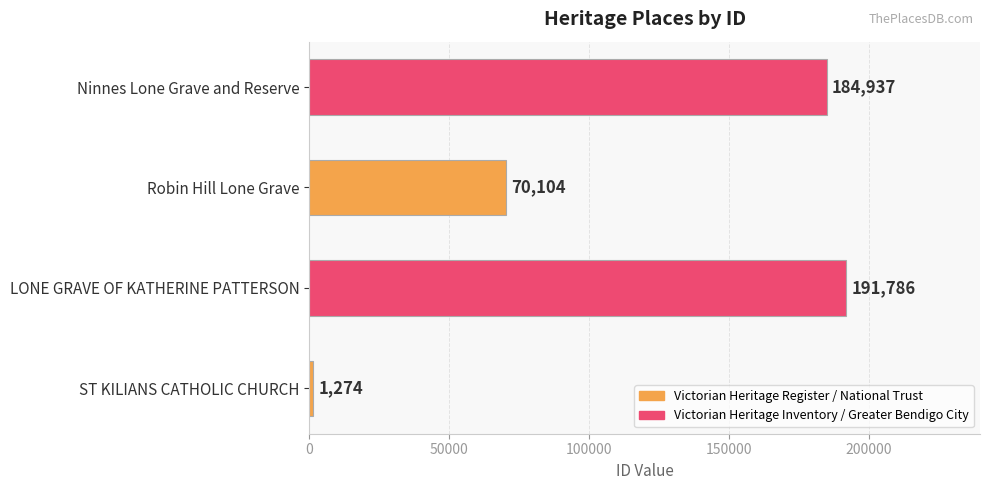

What is the difference between the maximum and minimum values?

190512